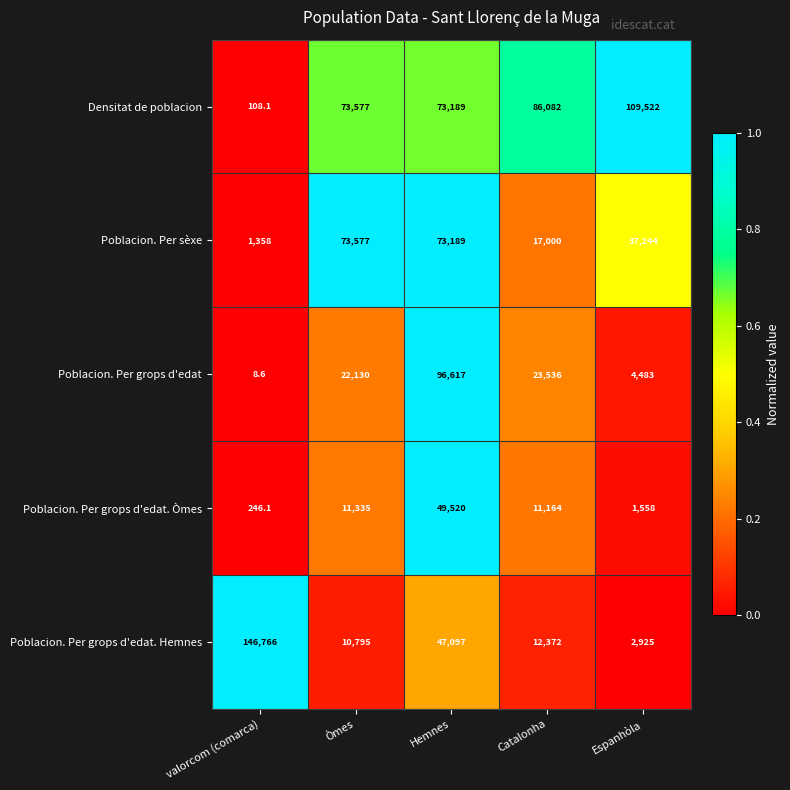

Which series has the largest range (max minus min)?

Poblacion. Per grops d'edat. Hemnes